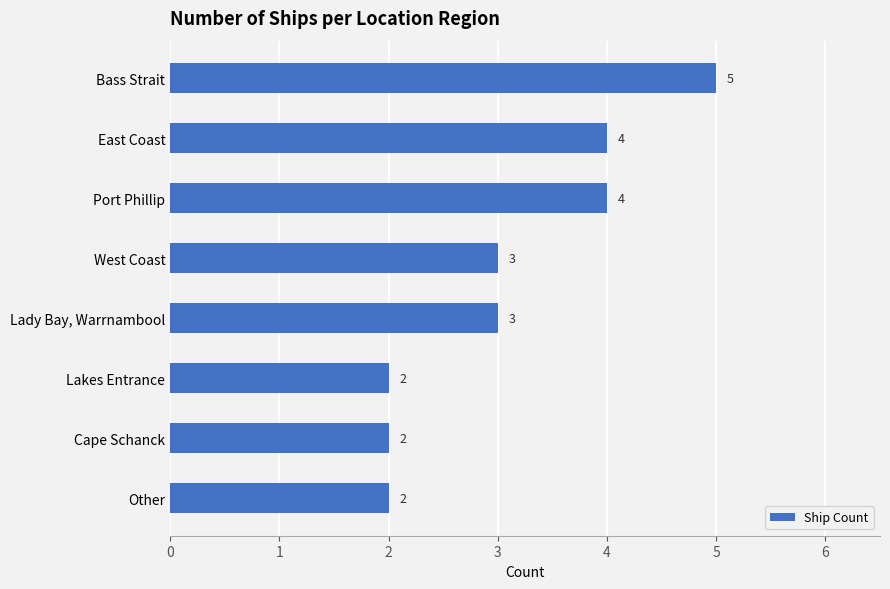

What is the greatest value displayed?

5